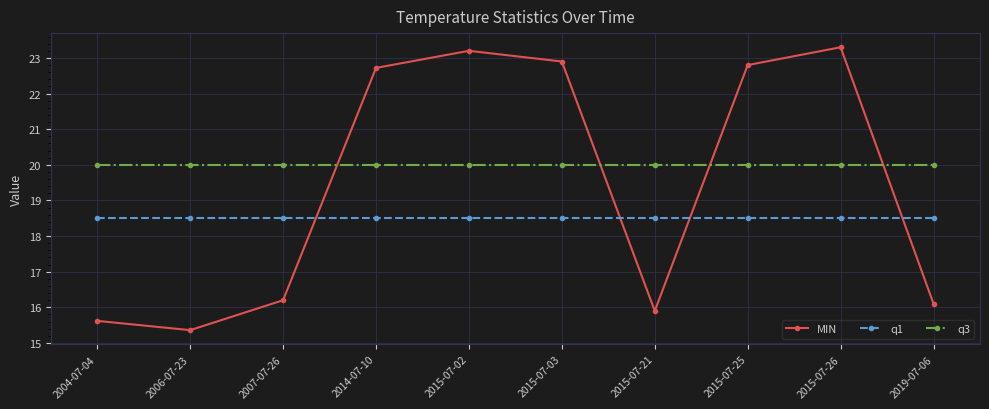

At which category does the chart reach its minimum across all series?

2006-07-23